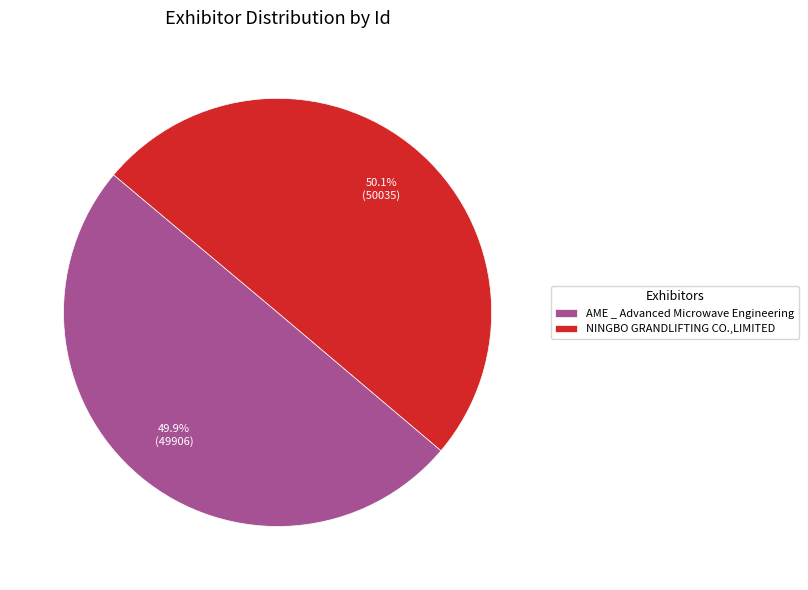

Is it true that AME _ Advanced Microwave Engineering is 62% of the pie?

False